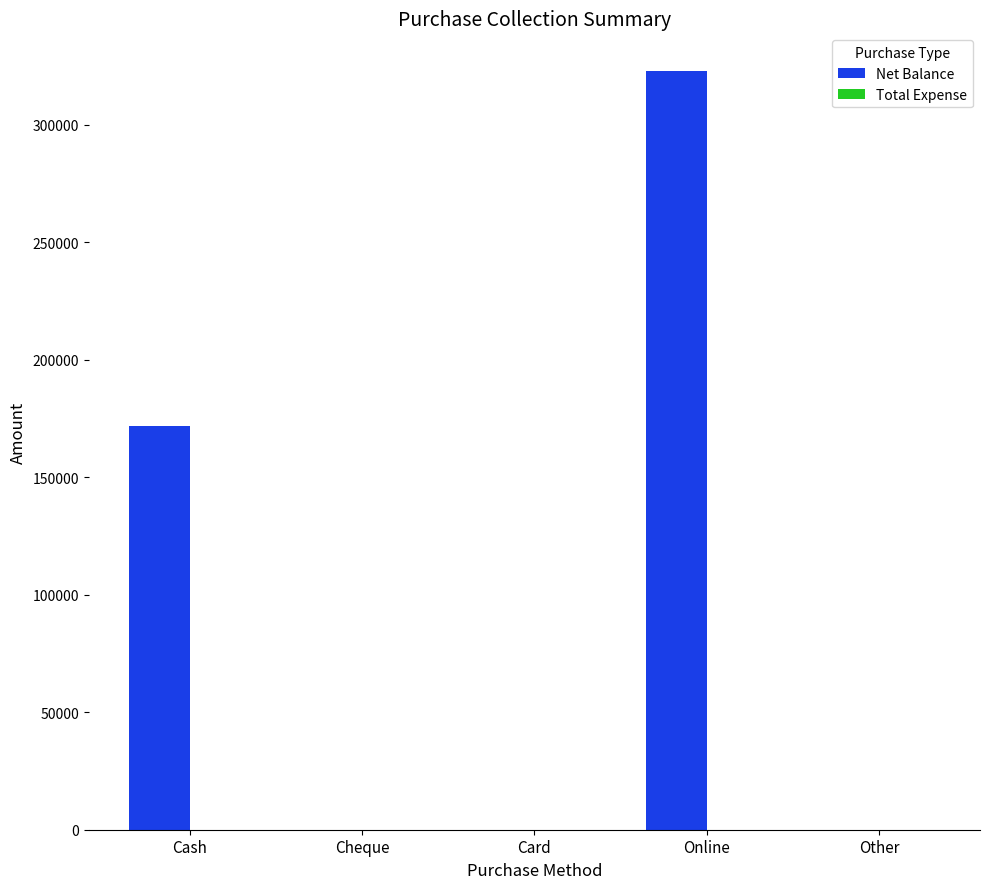

Is it true that the value at Cash is 263070?

False